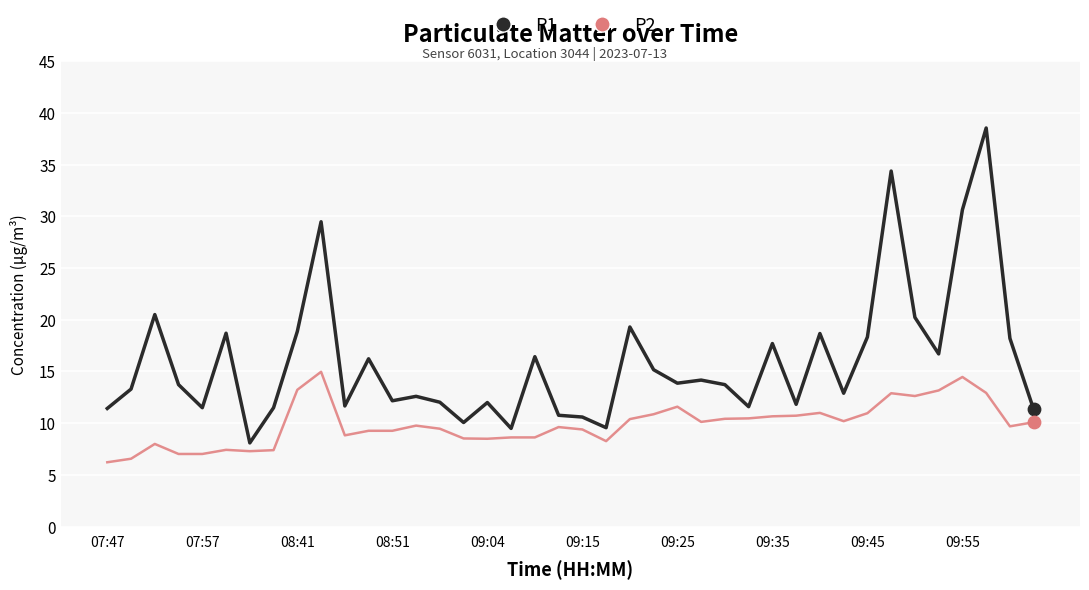

Rank the series by their maximum value, from highest to lowest.

P1, P2